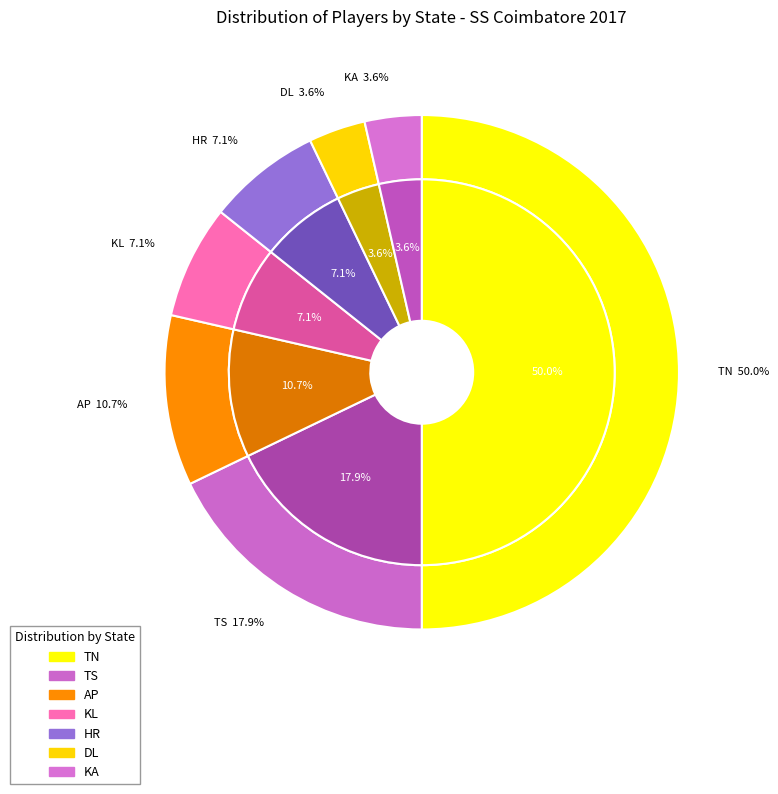

To the nearest percent, what is the combined percentage of TN and DL?

54%